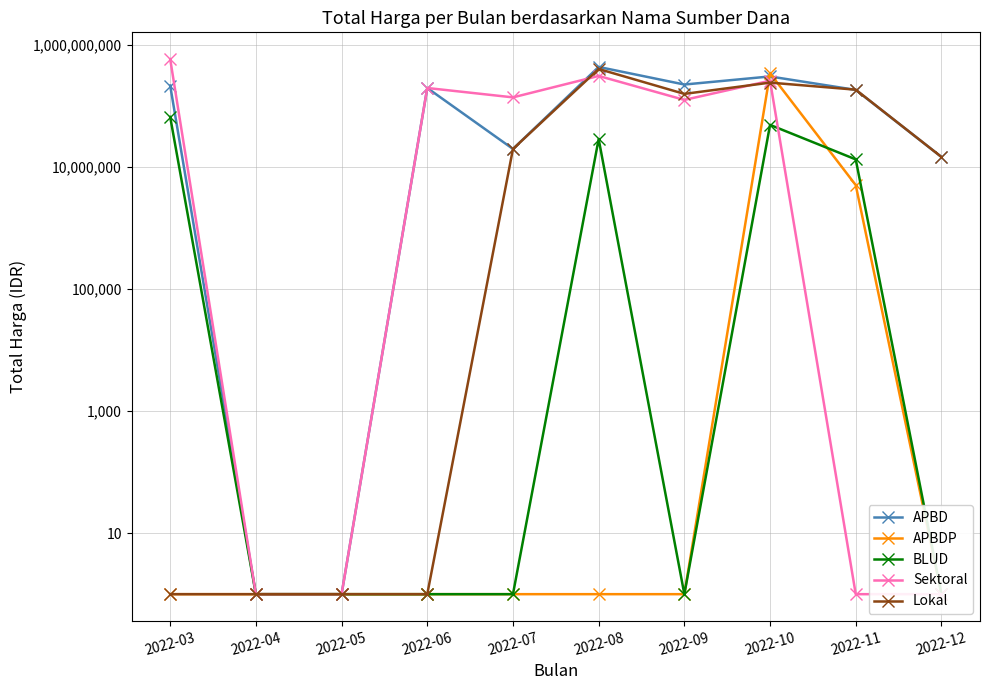

What are all the series names shown in the legend?

APBD, APBDP, BLUD, Sektoral, Lokal